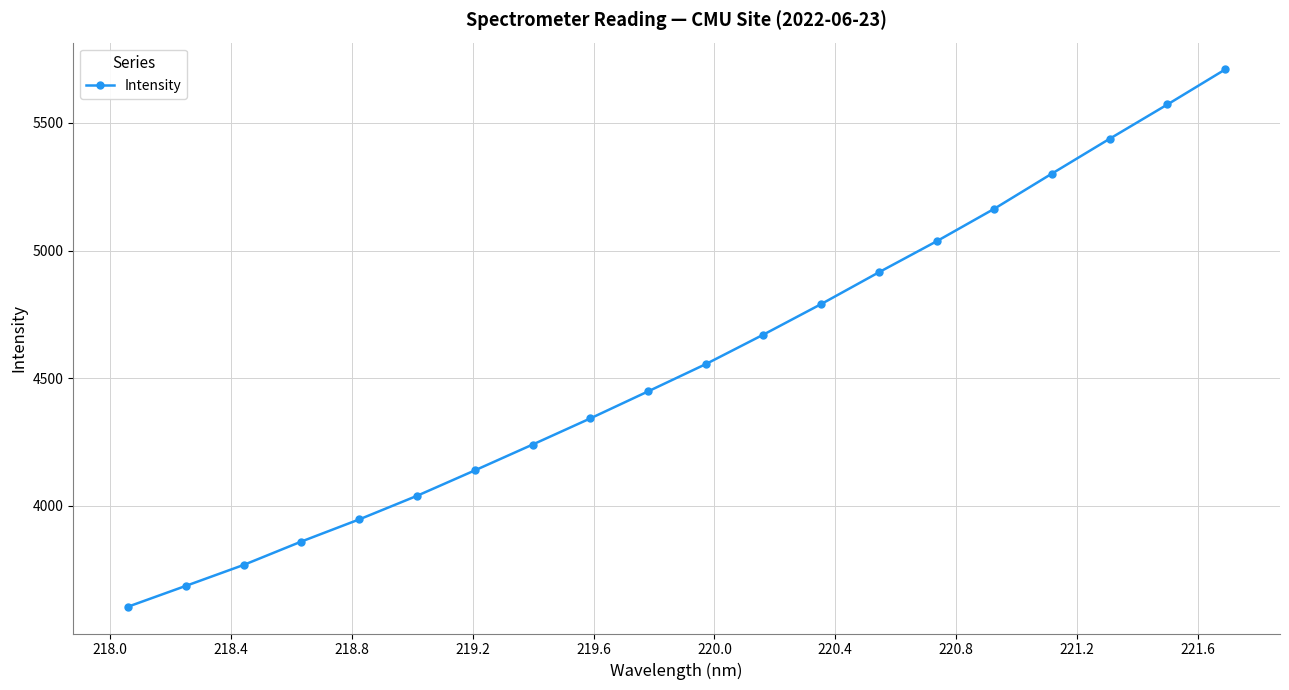

True or false: there are more than 2 points higher than both neighbors.

False